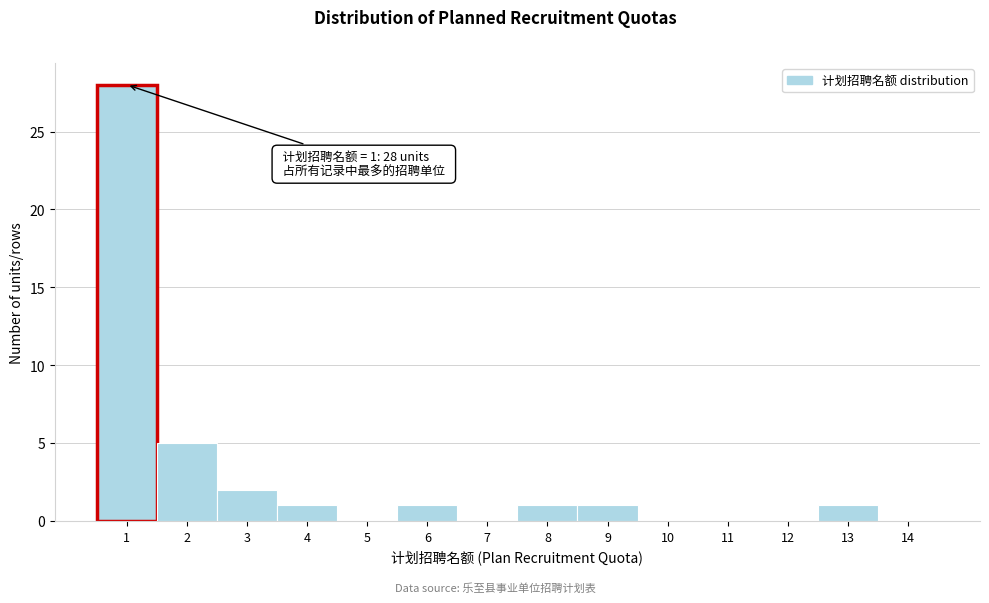

Reading left to right, transcribe all the data shown in this chart.

1=28	2=5	3=2	4=1	5=0	6=1	7=0	8=1	9=1	10=0	11=0	12=0	13=1	14=0